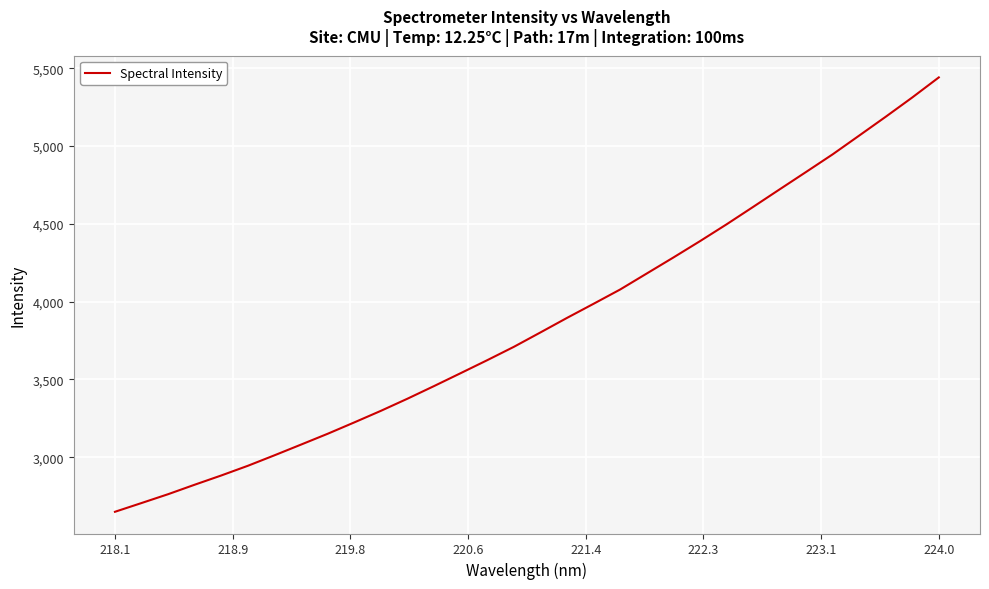

What is the maximum value shown in the chart?

5441.2